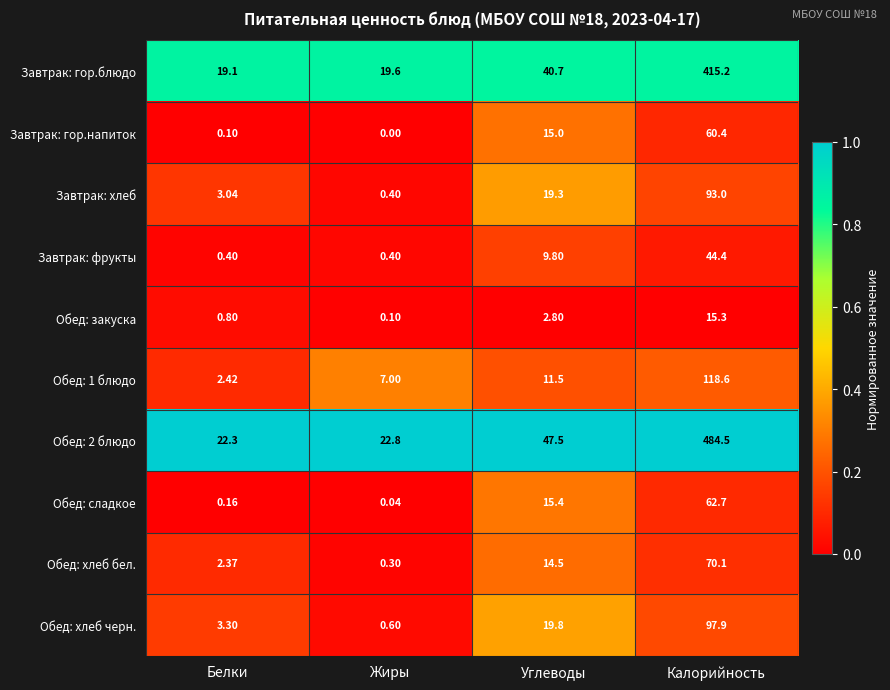

At which category is the sum across all series the highest?

Калорийность